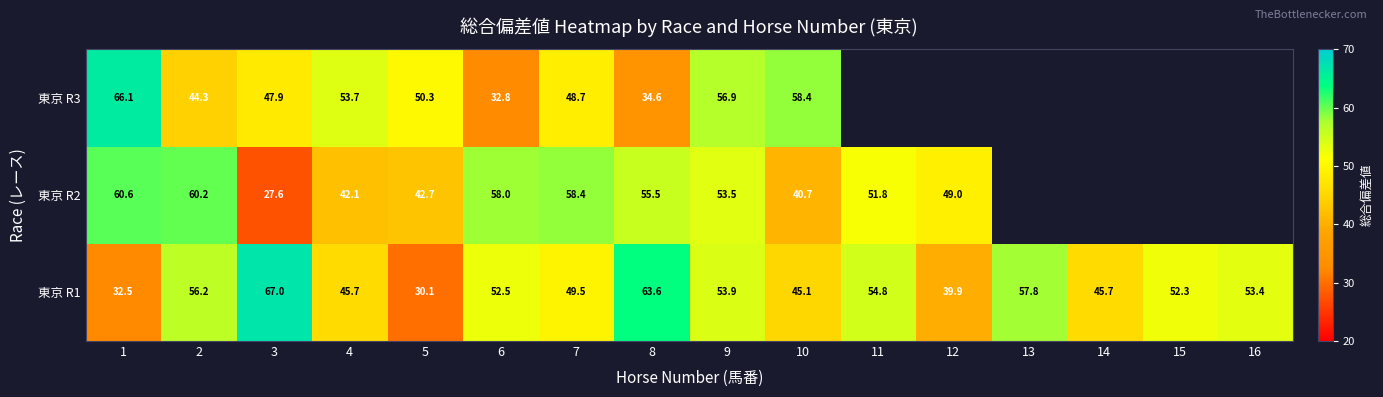

Is the value of 東京 R3 at 6 greater than the value of 東京 R1 at 3?

No